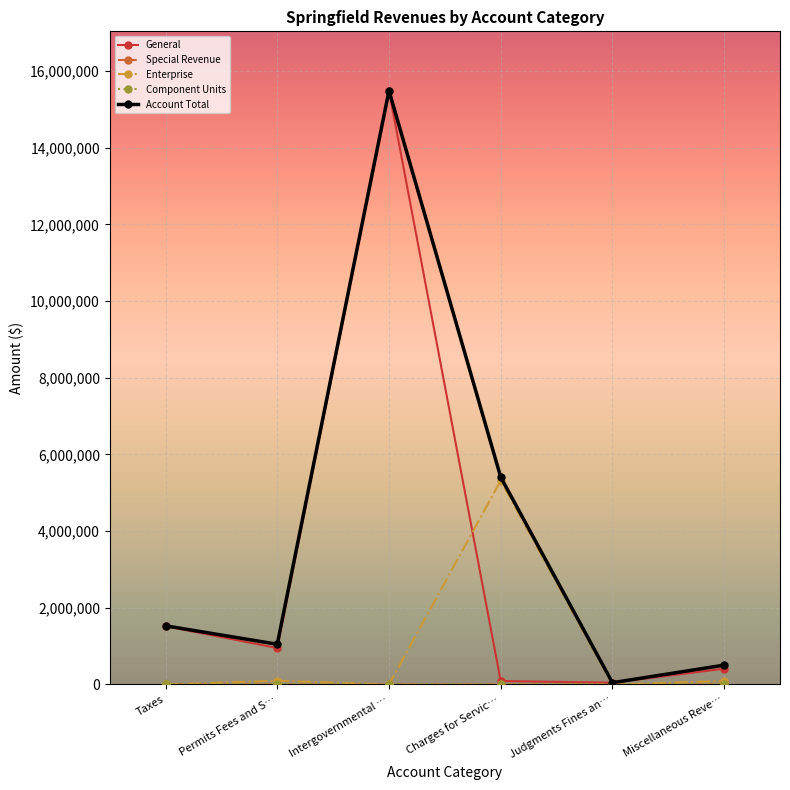

Is it true that Account Total equals 1050416 at Permits Fees and S…?

True